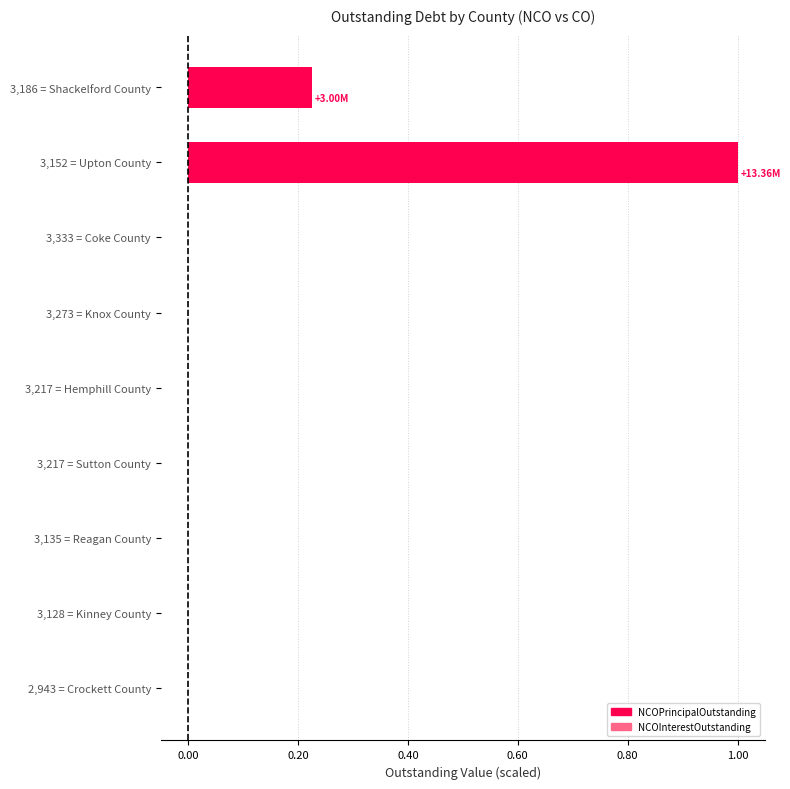

Is it true that NCOPrincipalOutstanding equals -0.3 at 3,217 = Sutton County?

False